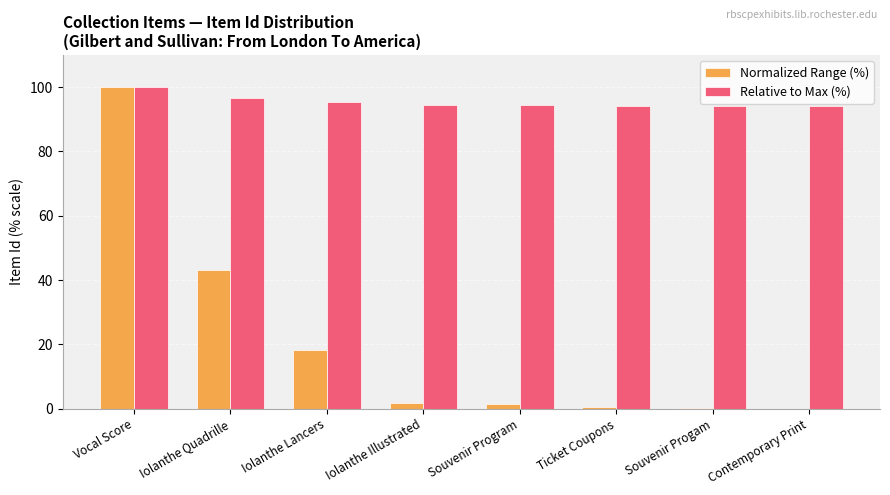

Which series changed the most between Vocal Score and Iolanthe Illustrated?

Normalized Range (%)